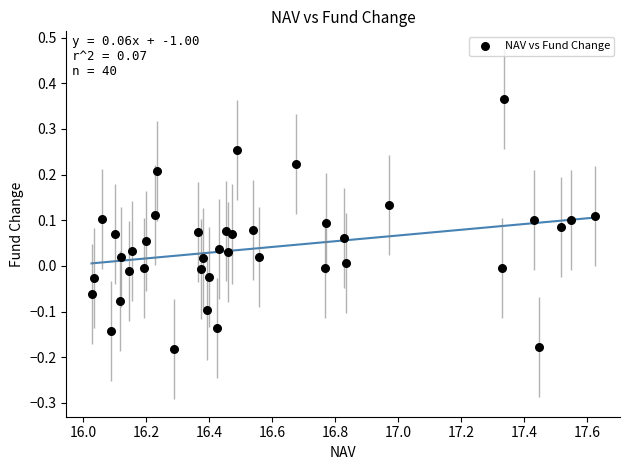

What is the range of Y values (max minus min)?

0.5